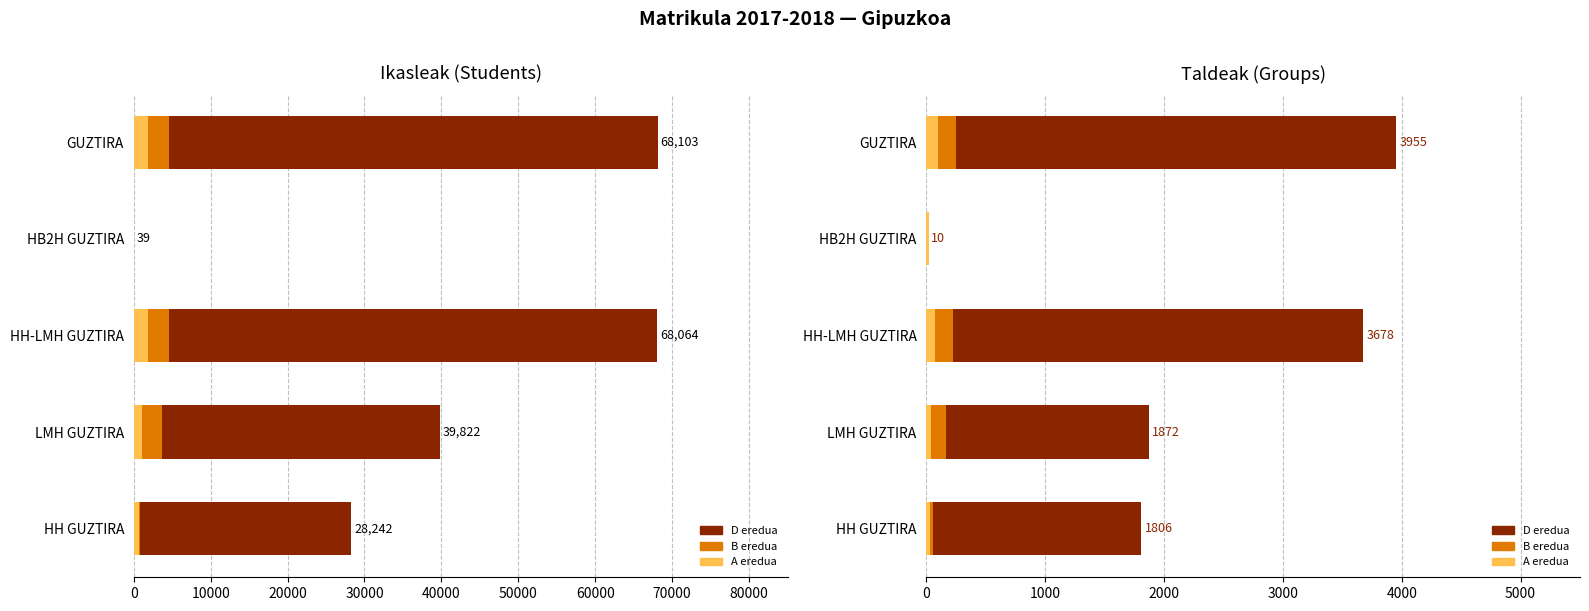

How many data points in D_TALDEAK are less than 1872?

2